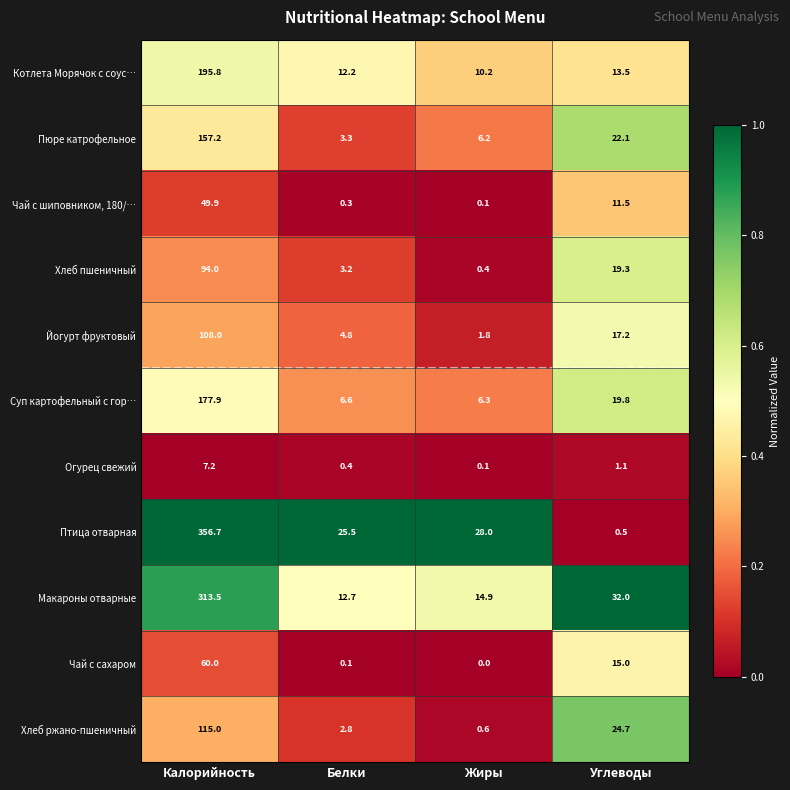

Which label corresponds to the largest value in the chart?

Калорийность